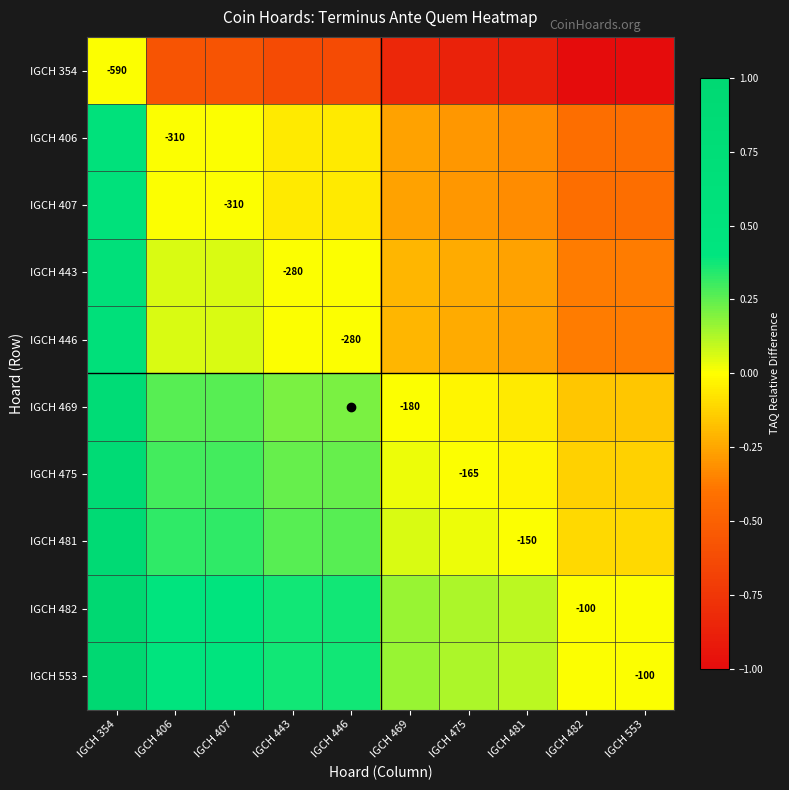

Which has a higher value, IGCH 406 or IGCH 354?

IGCH 354